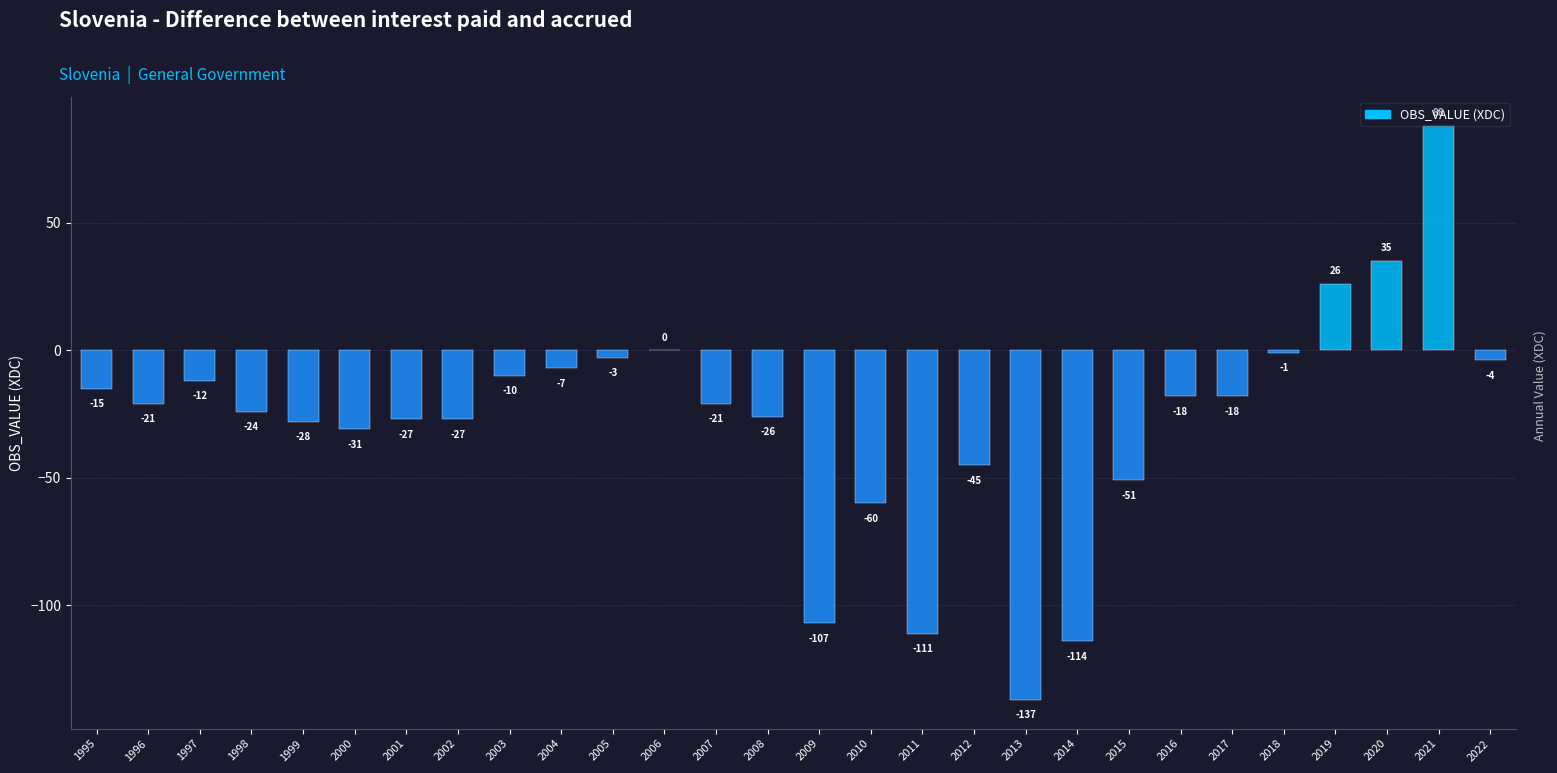

True or false: the data shows -7 at 1995.

False